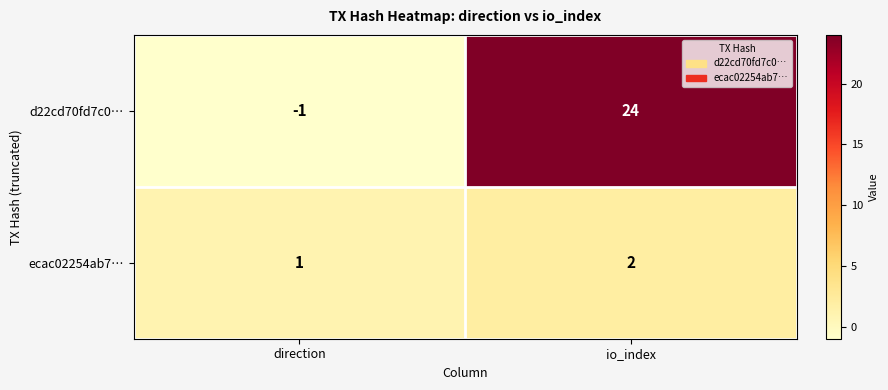

At which label is ecac02254ab7… closest to 1?

direction